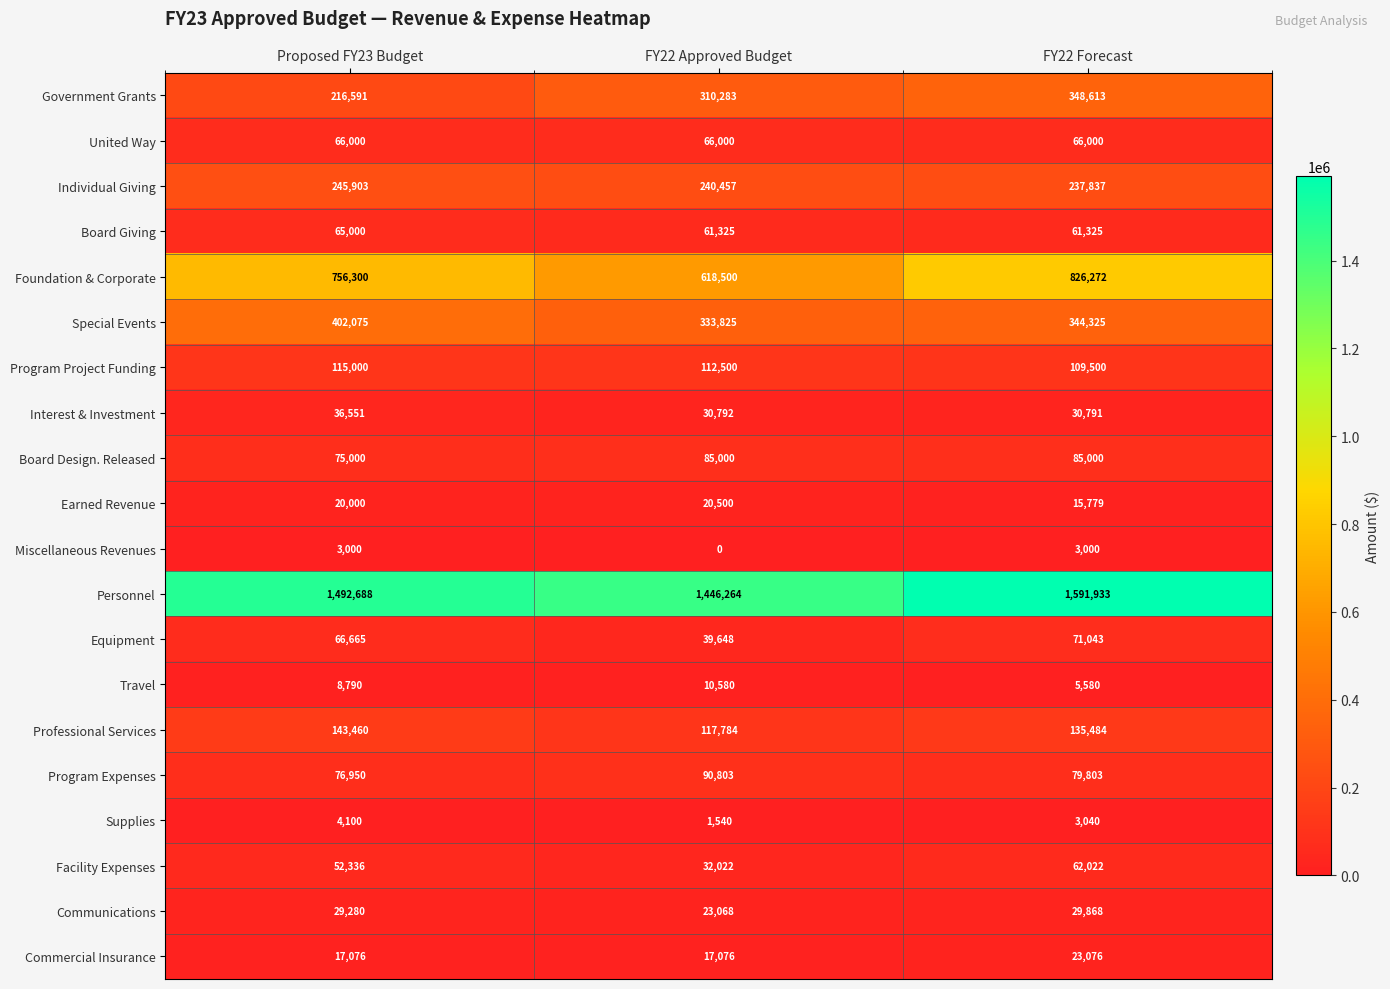

Which series has the largest range (max minus min)?

Foundation & Corporate